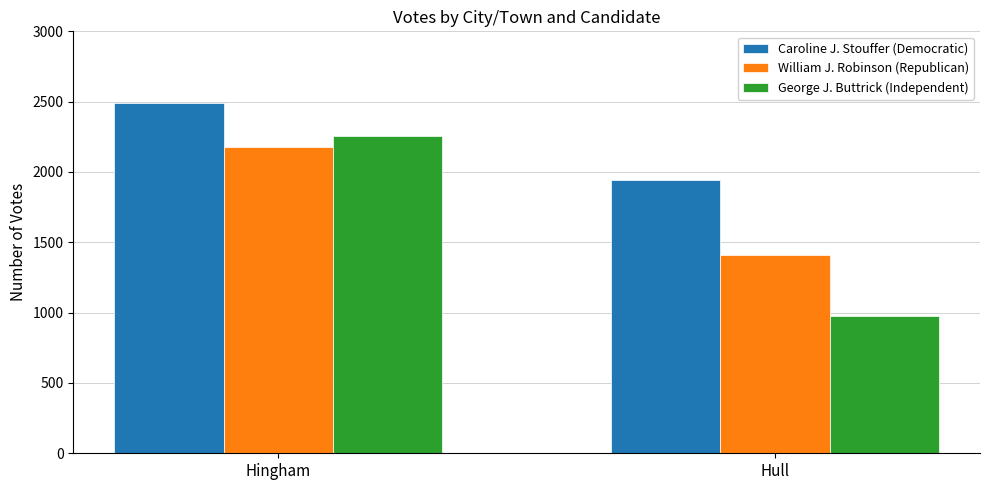

Is it true that William J. Robinson (Republican) equals 2179 at Hingham?

True